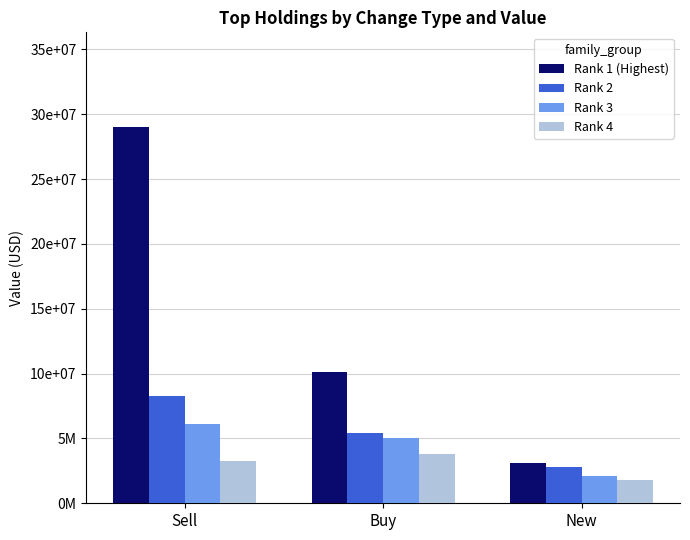

Does the chart contain stacked bars?

No